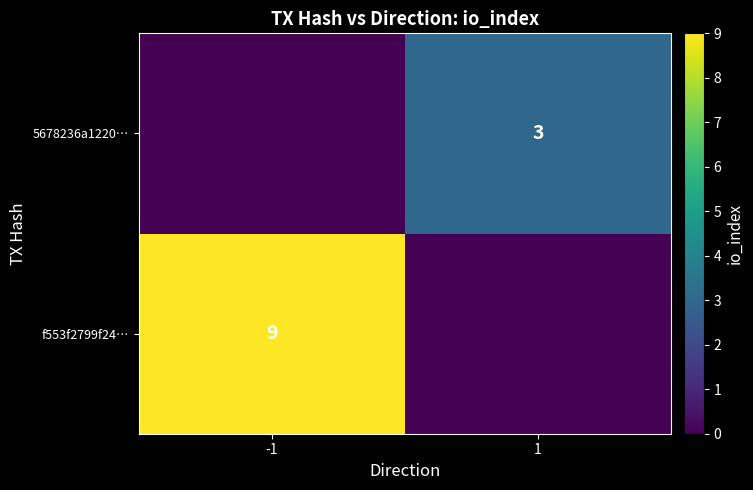

The value of 5678236a1220… at 1 is 1. True or false?

False